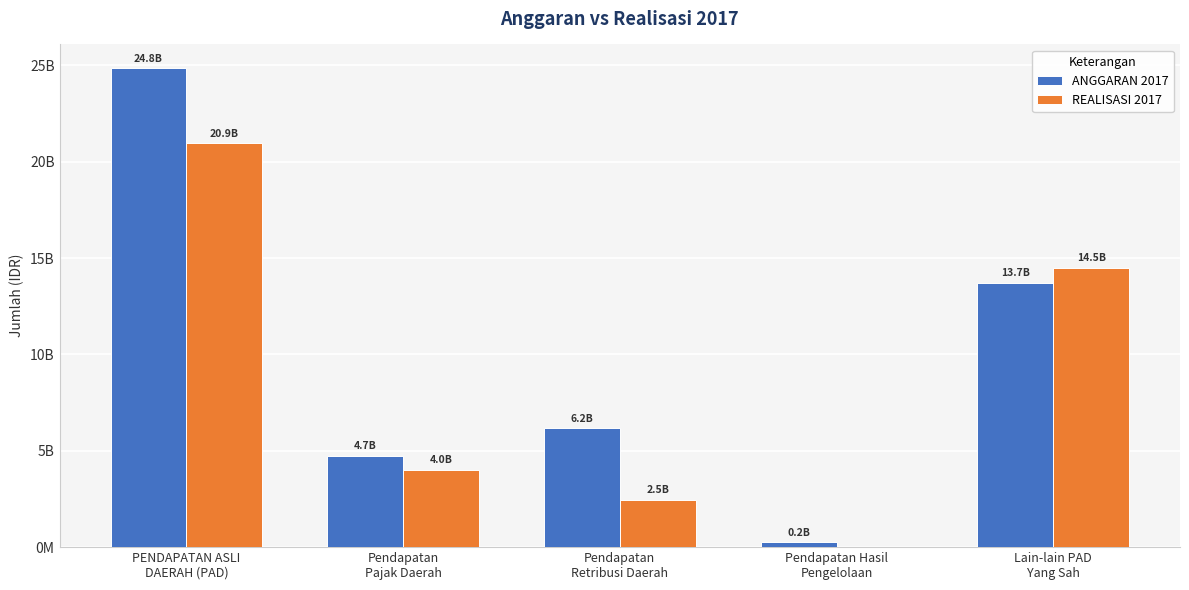

Reading left to right, what are all the values shown in this chart?

ANGGARAN 2017: 24841530000.0	4720000000.0	6160000000.0	250000000.0	13711530000.0
REALISASI 2017: 20944950376.0	4007329273.6	2454821093.0	0.0	14482800009.4